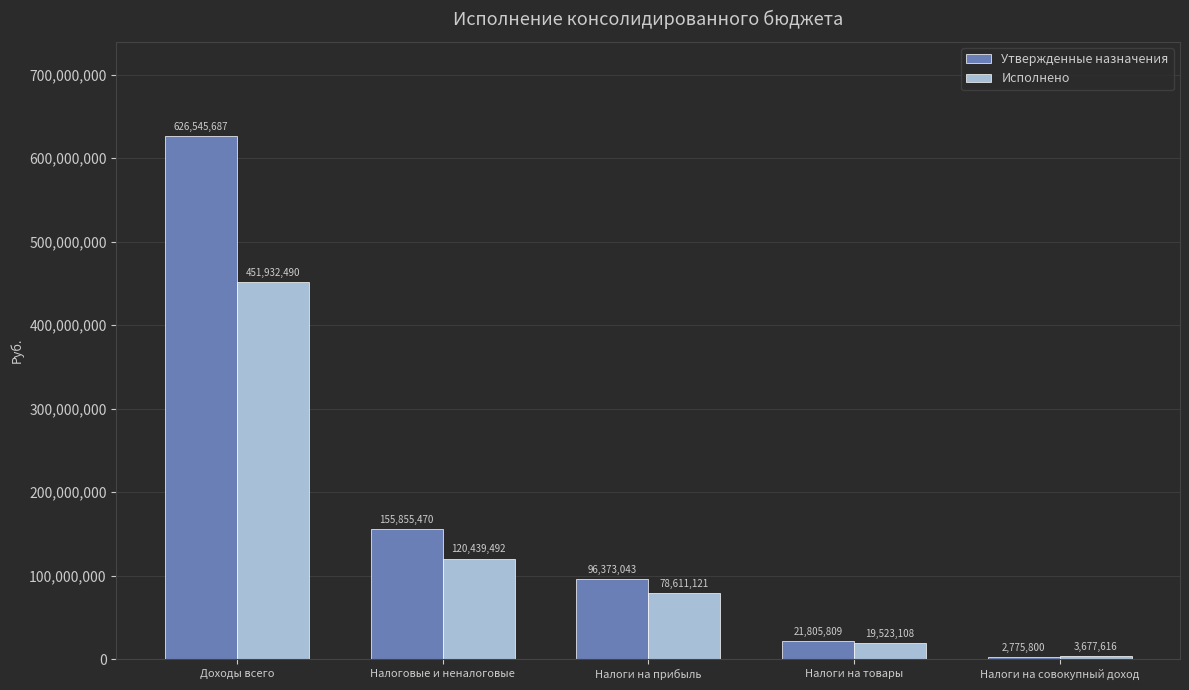

True or false: Утвержденные назначения has a value of 2775800.0 at Налоги на совокупный доход.

True